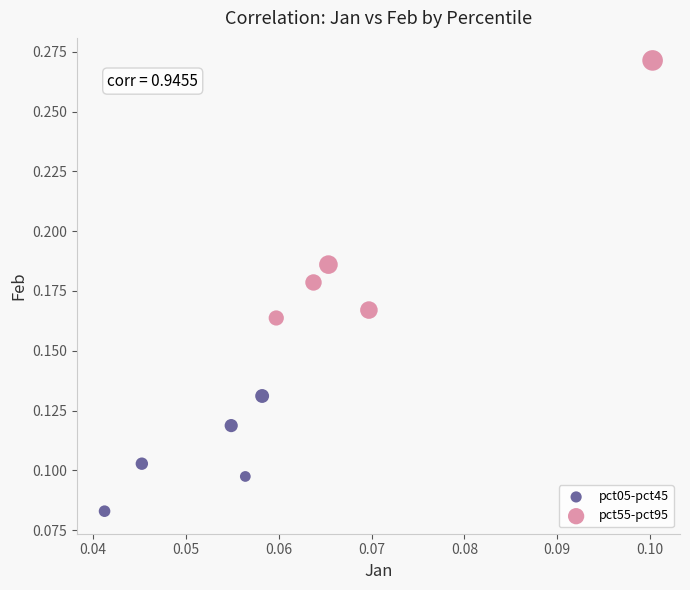

What are all the series names shown in the legend?

pct05-pct45, pct55-pct95